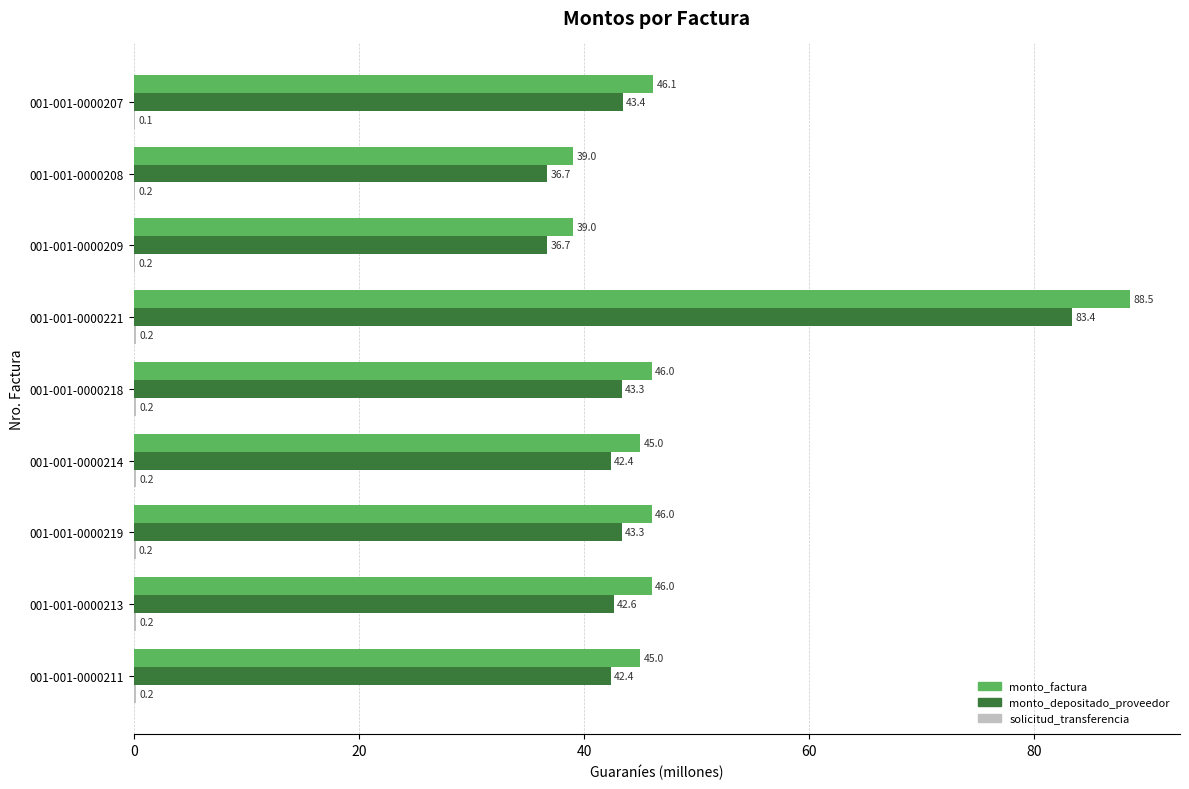

Is it true that monto_factura equals 46.0 at 001-001-0000213?

True